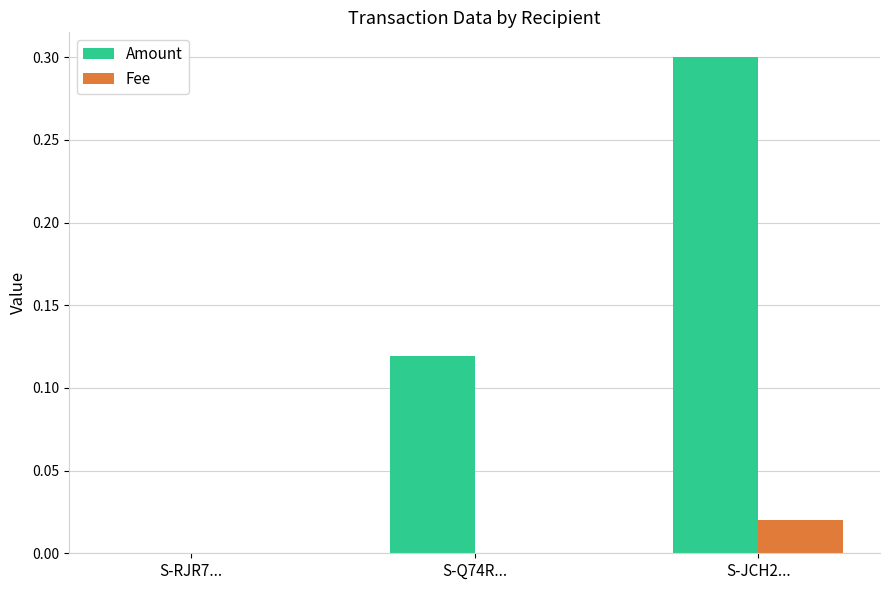

Are the bars grouped side by side (vs. stacked)?

Yes